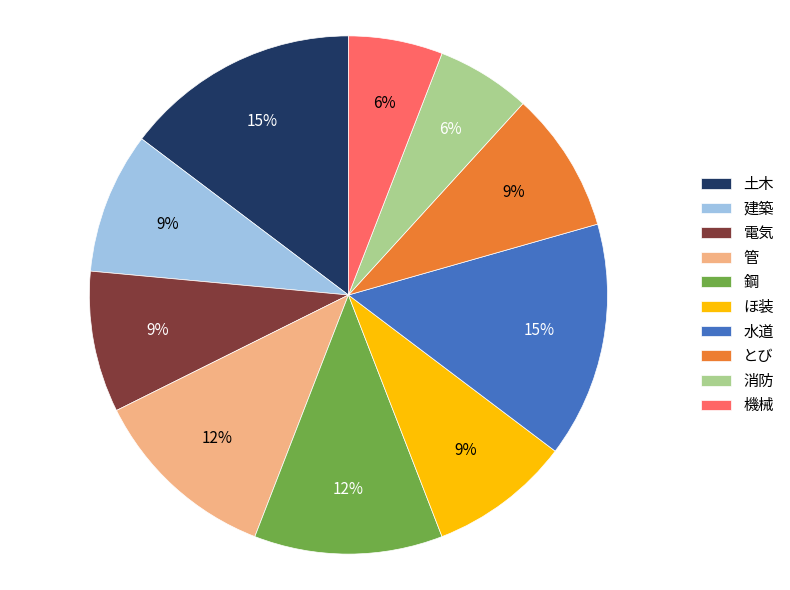

Count the number of slices in the pie.

10